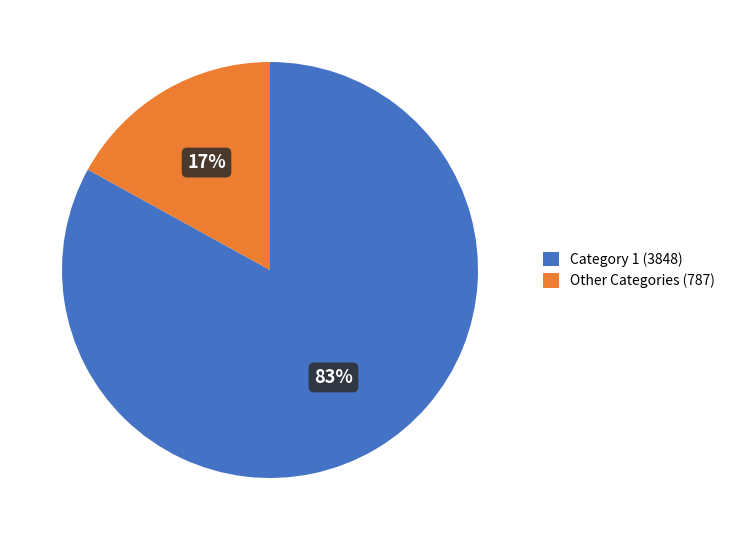

What percentage is the Other Categories (787) slice, to the nearest percent?

17%